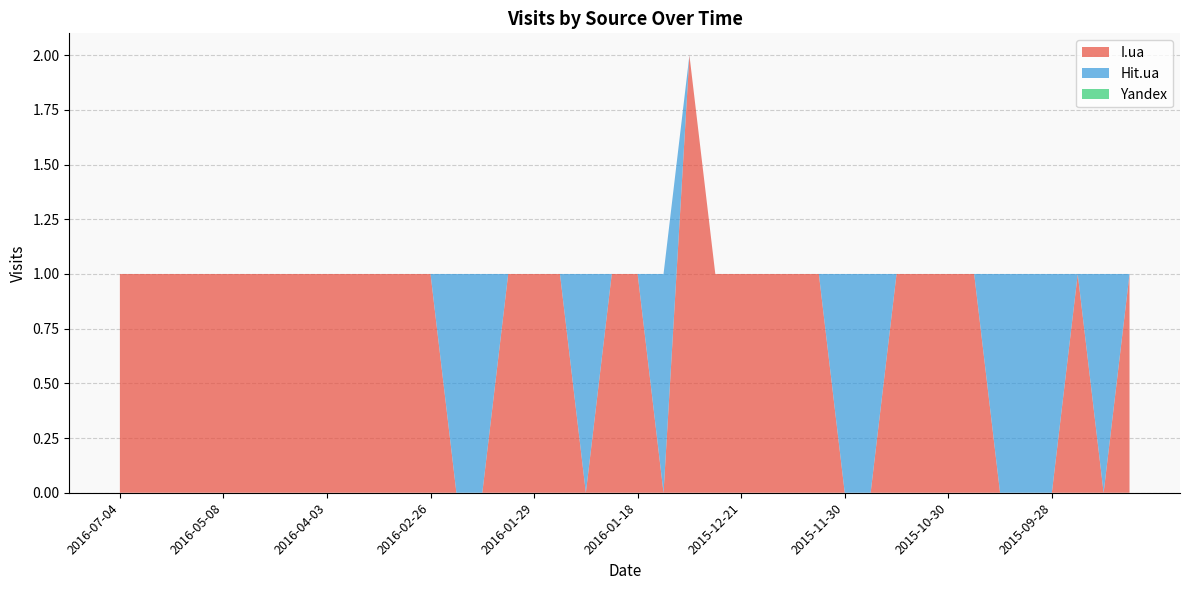

Reading left to right, what are all the values shown in this chart?

I.ua: 2016-07-04=1	2016-06-29=1	2016-06-03=1	2016-06-01=1	2016-05-08=1	2016-04-28=1	2016-04-24=1	2016-04-19=1	2016-04-03=1	2016-03-25=1	2016-03-13=1	2016-03-12=1	2016-02-26=1	2016-02-20=0	2016-02-14=0	2016-02-01=1	2016-01-29=1	2016-01-28=1	2016-01-23=0	2016-01-22=1	2016-01-18=1	2016-01-15=0	2015-12-29=2	2015-12-22=1	2015-12-21=1	2015-12-17=1	2015-12-07=1	2015-12-02=1	2015-11-30=0	2015-11-23=0	2015-11-22=1	2015-11-12=1	2015-10-30=1	2015-10-28=1	2015-10-19=0	2015-10-03=0	2015-09-28=0	2015-09-22=1	2015-09-18=0	2015-09-10=1
Hit.ua: 2016-07-04=0	2016-06-29=0	2016-06-03=0	2016-06-01=0	2016-05-08=0	2016-04-28=0	2016-04-24=0	2016-04-19=0	2016-04-03=0	2016-03-25=0	2016-03-13=0	2016-03-12=0	2016-02-26=0	2016-02-20=1	2016-02-14=1	2016-02-01=0	2016-01-29=0	2016-01-28=0	2016-01-23=1	2016-01-22=0	2016-01-18=0	2016-01-15=1	2015-12-29=0	2015-12-22=0	2015-12-21=0	2015-12-17=0	2015-12-07=0	2015-12-02=0	2015-11-30=1	2015-11-23=1	2015-11-22=0	2015-11-12=0	2015-10-30=0	2015-10-28=0	2015-10-19=1	2015-10-03=1	2015-09-28=1	2015-09-22=0	2015-09-18=1	2015-09-10=0
Yandex: 2016-07-04=0	2016-06-29=0	2016-06-03=0	2016-06-01=0	2016-05-08=0	2016-04-28=0	2016-04-24=0	2016-04-19=0	2016-04-03=0	2016-03-25=0	2016-03-13=0	2016-03-12=0	2016-02-26=0	2016-02-20=0	2016-02-14=0	2016-02-01=0	2016-01-29=0	2016-01-28=0	2016-01-23=0	2016-01-22=0	2016-01-18=0	2016-01-15=0	2015-12-29=0	2015-12-22=0	2015-12-21=0	2015-12-17=0	2015-12-07=0	2015-12-02=0	2015-11-30=0	2015-11-23=0	2015-11-22=0	2015-11-12=0	2015-10-30=0	2015-10-28=0	2015-10-19=0	2015-10-03=0	2015-09-28=0	2015-09-22=0	2015-09-18=0	2015-09-10=0